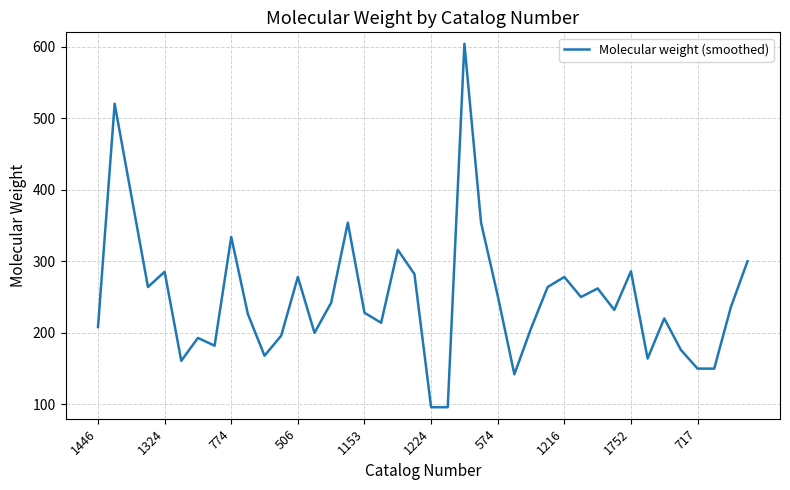

What is the smallest value displayed?

96.1